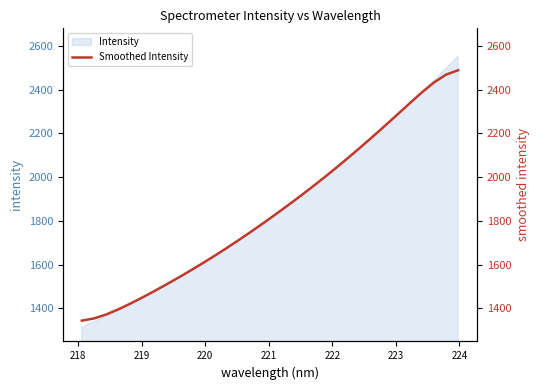

What is the label of the 7th point from the left?

223